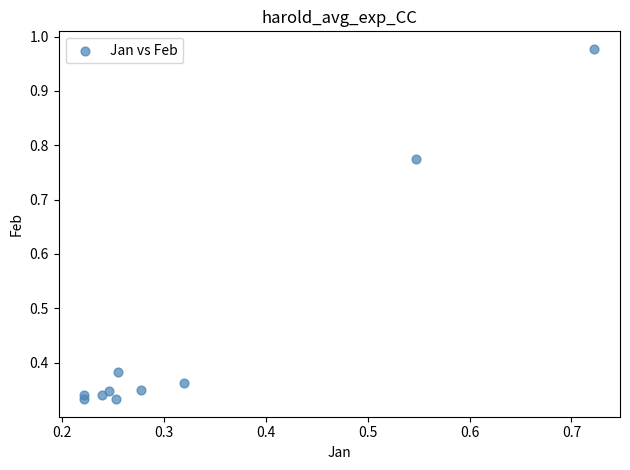

What is the average Y value?

0.5